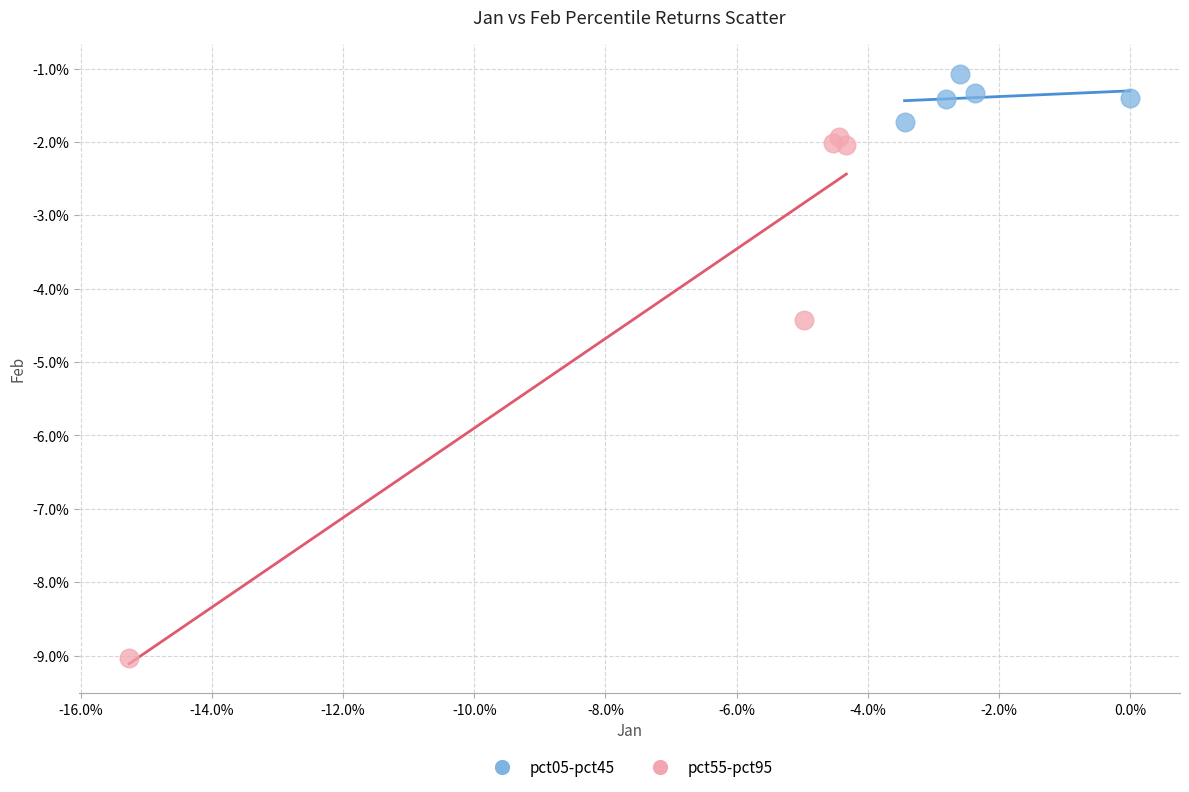

What are all the series names shown in the legend?

pct05-pct45, pct55-pct95